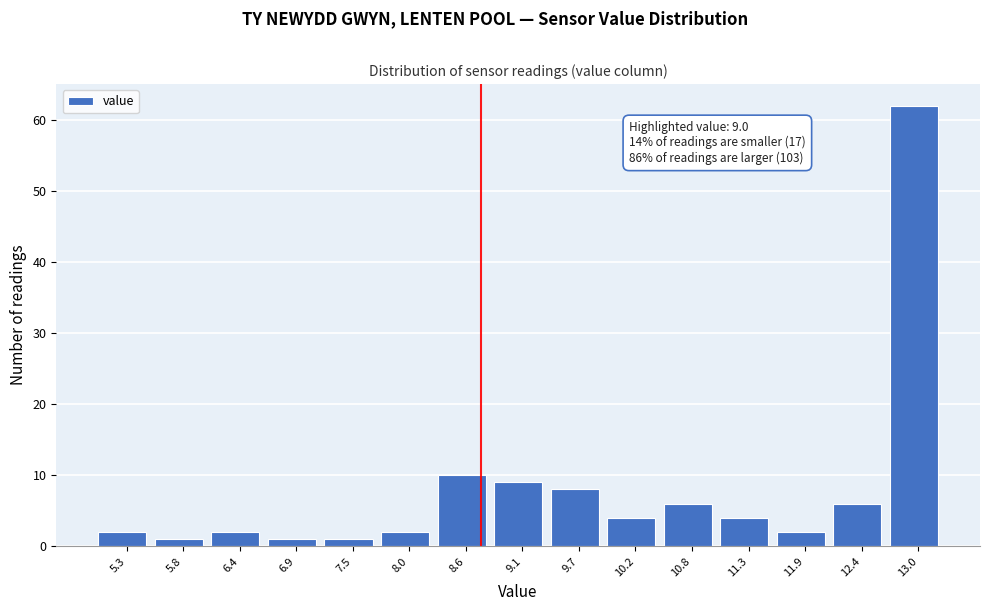

Reading left to right, extract all data points from this chart.

5.3=2	5.8=1	6.4=2	6.9=1	7.5=1	8.0=2	8.6=10	9.1=9	9.7=8	10.2=4	10.8=6	11.3=4	11.9=2	12.4=6	13.0=62